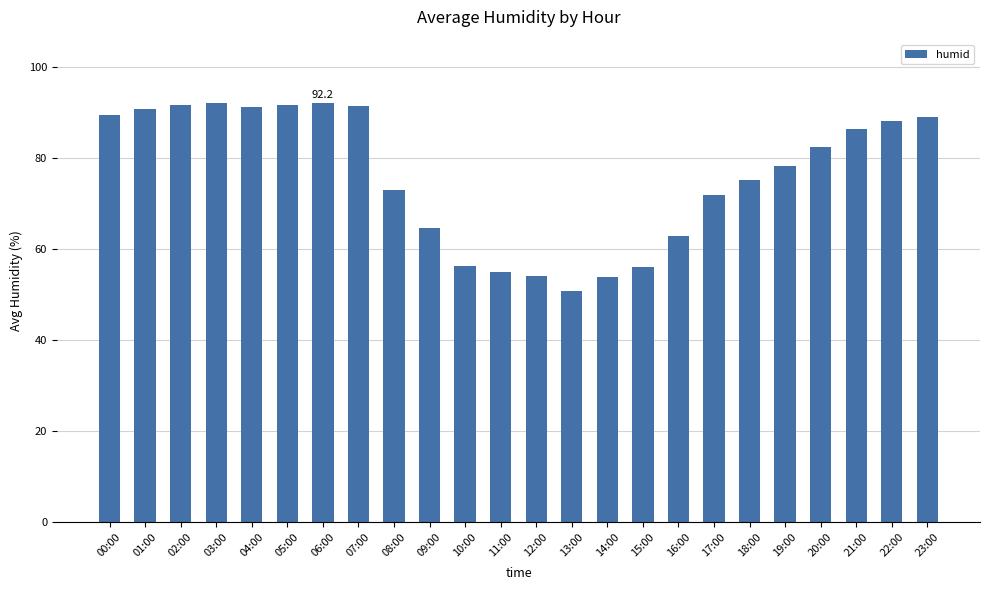

What is the smallest value displayed?

50.7